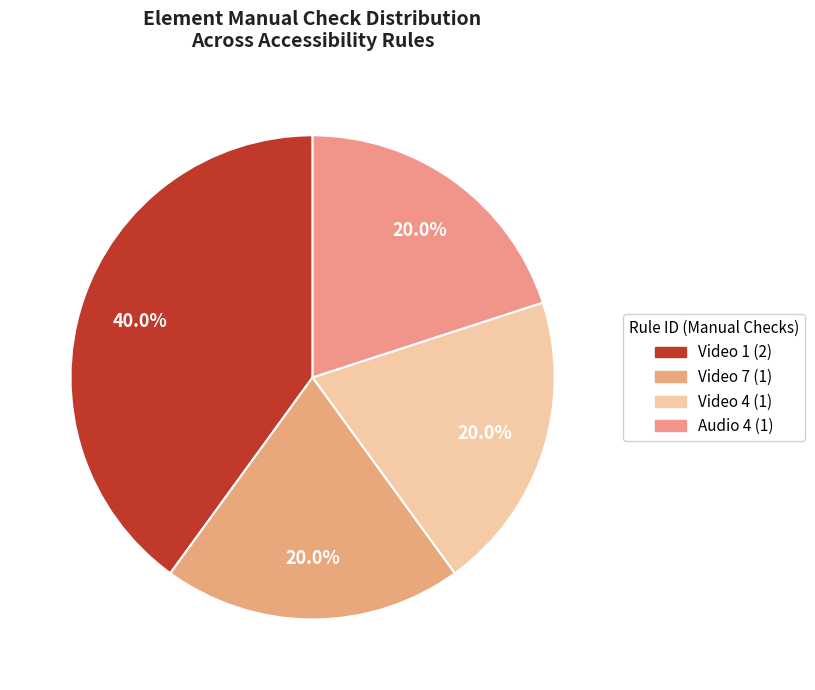

Which slice is the largest?

Video 1